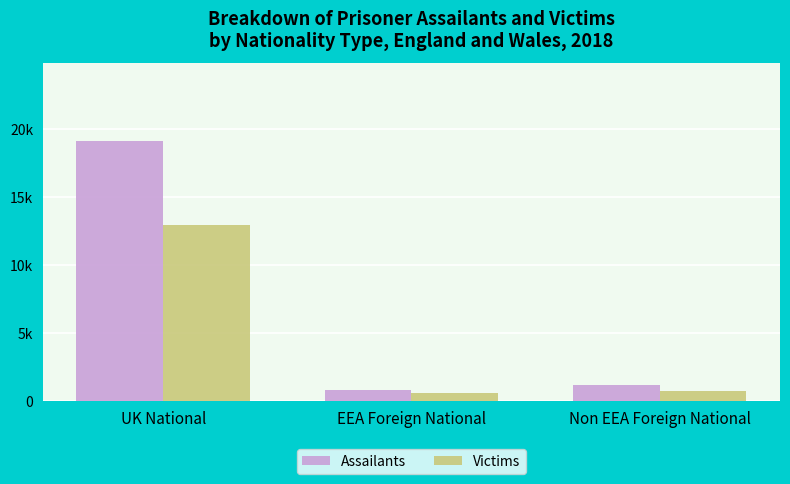

What is the approximate value of Victims at UK National, to the nearest 100?

13000